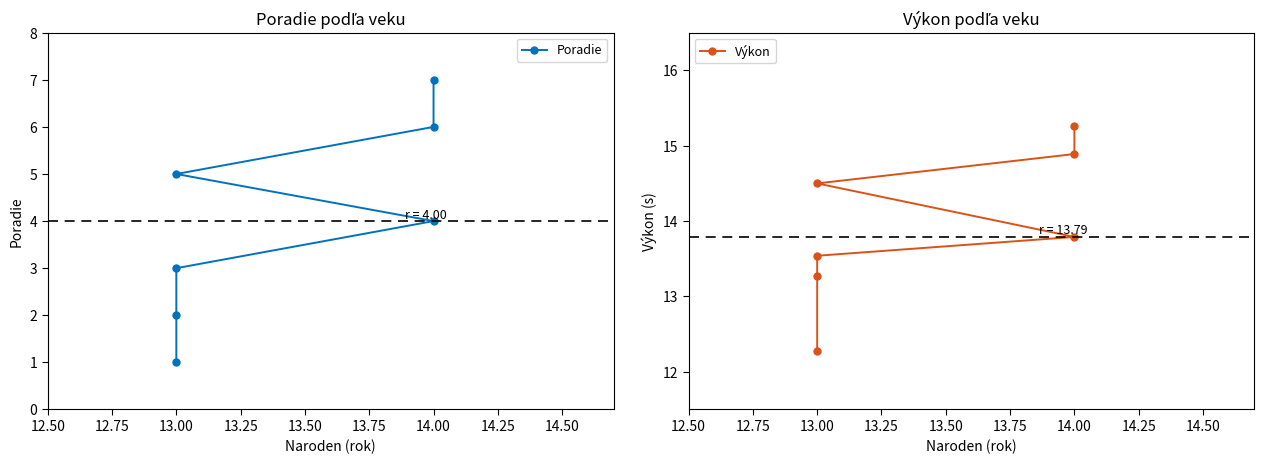

True or false: Poradie has more than 0 points higher than both neighbors.

False